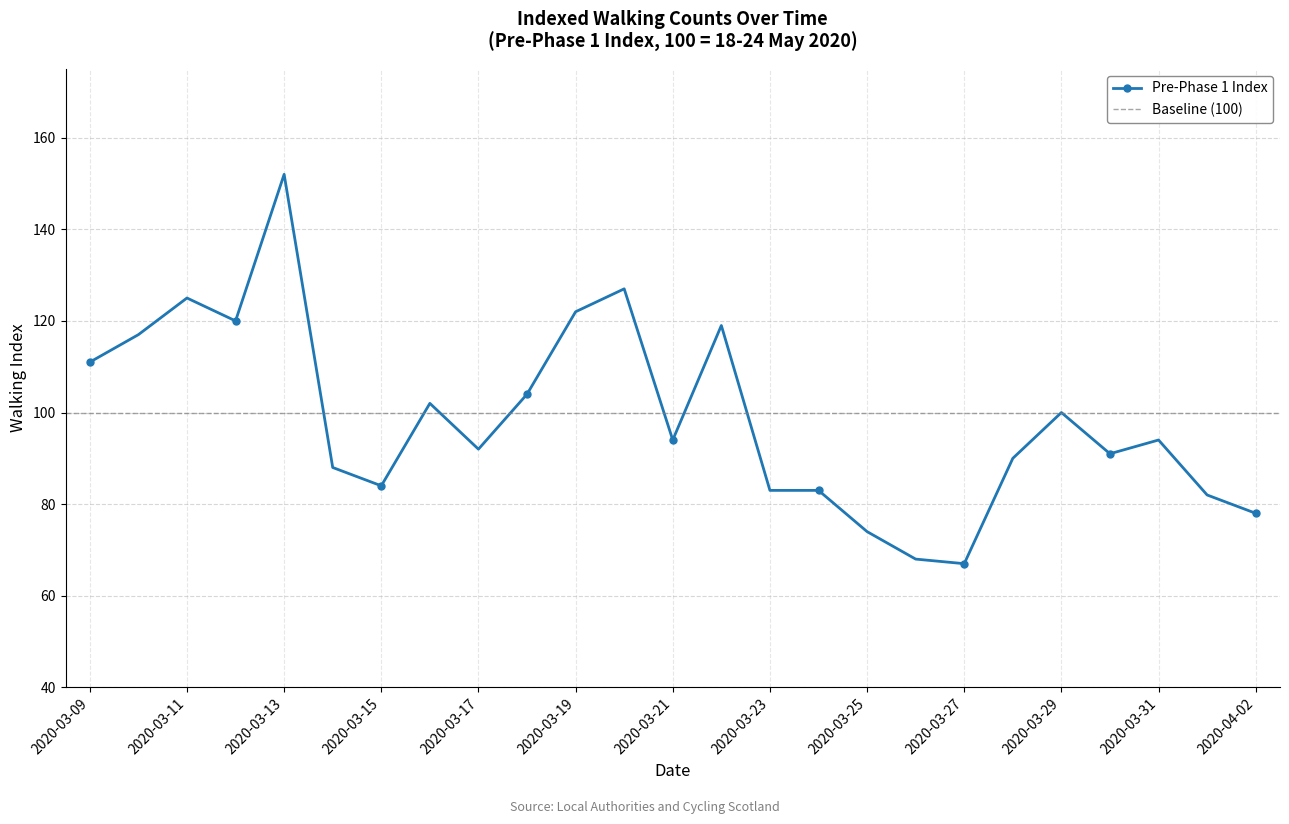

What is the value of the 22nd point from the left?

91